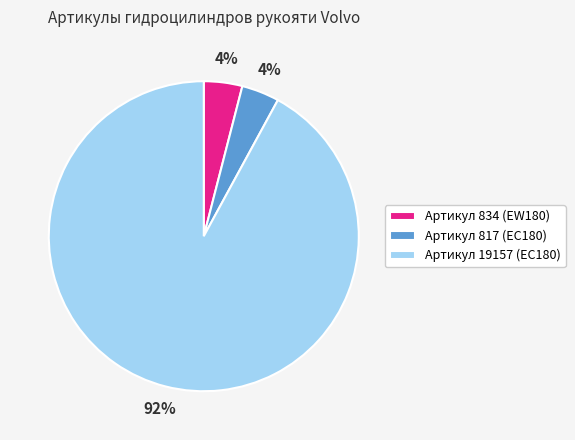

To the nearest percent, what is the combined percentage of Артикул 817 (EC180) and Артикул 19157 (EC180)?

96%